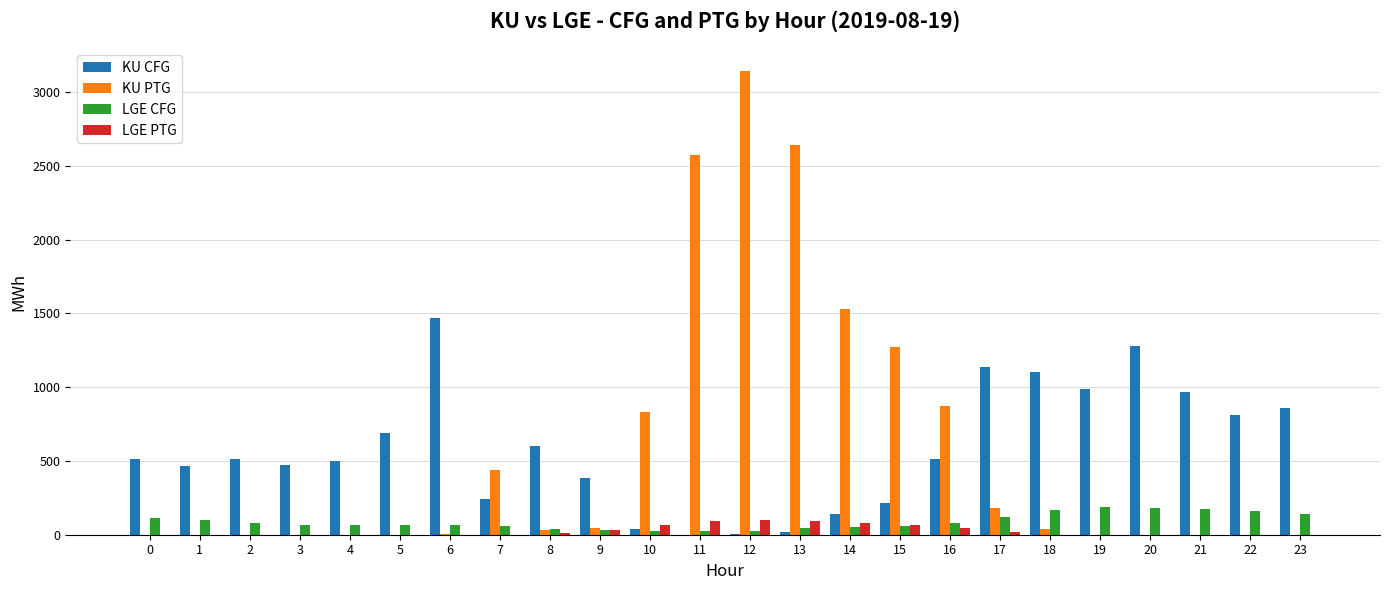

What are all the series names shown in the legend?

KU CFG, KU PTG, LGE CFG, LGE PTG